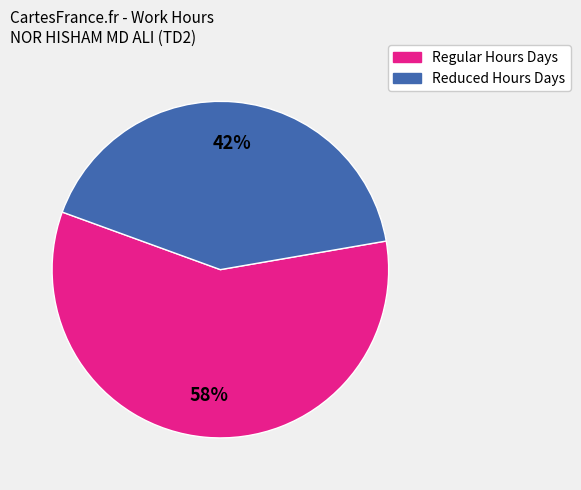

Is there any slice that represents more than half of the pie?

Yes